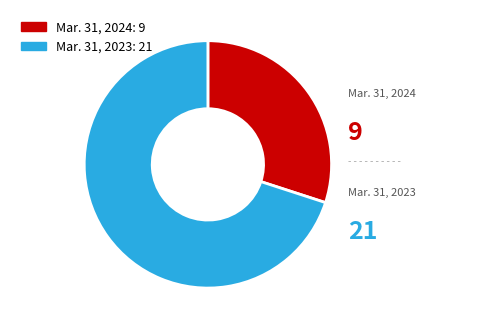

Which has a higher value, Mar. 31, 2023 or Mar. 31, 2024?

Mar. 31, 2023